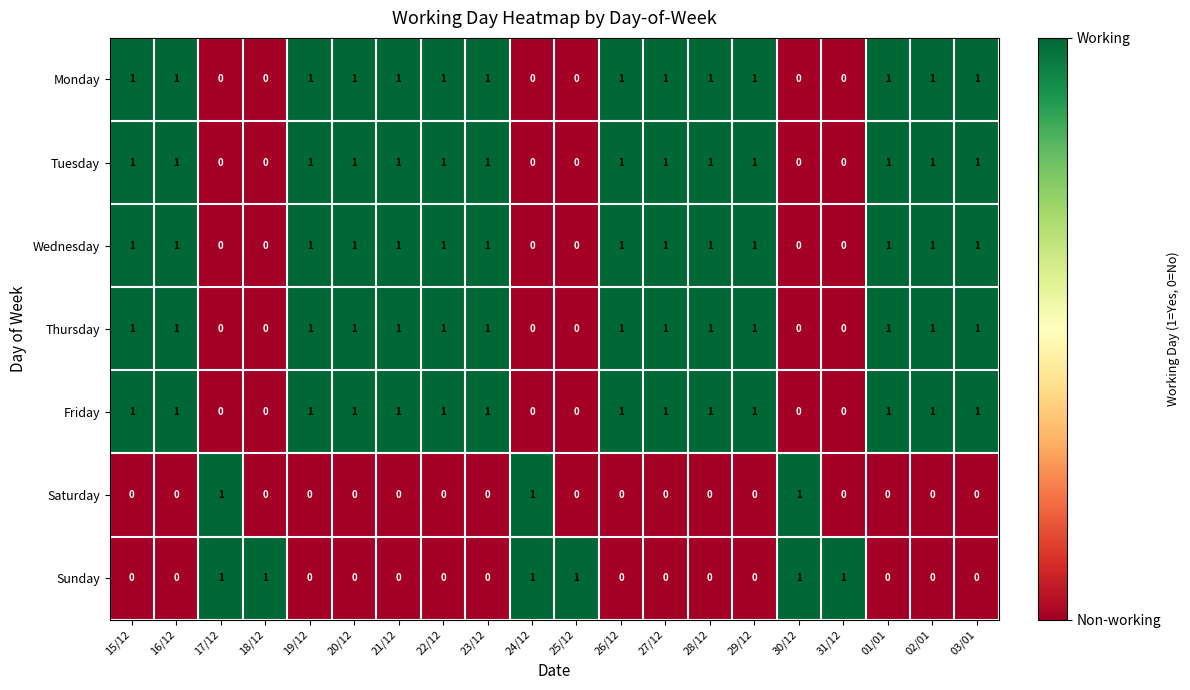

At how many categories does at least one series exceed 0?

20